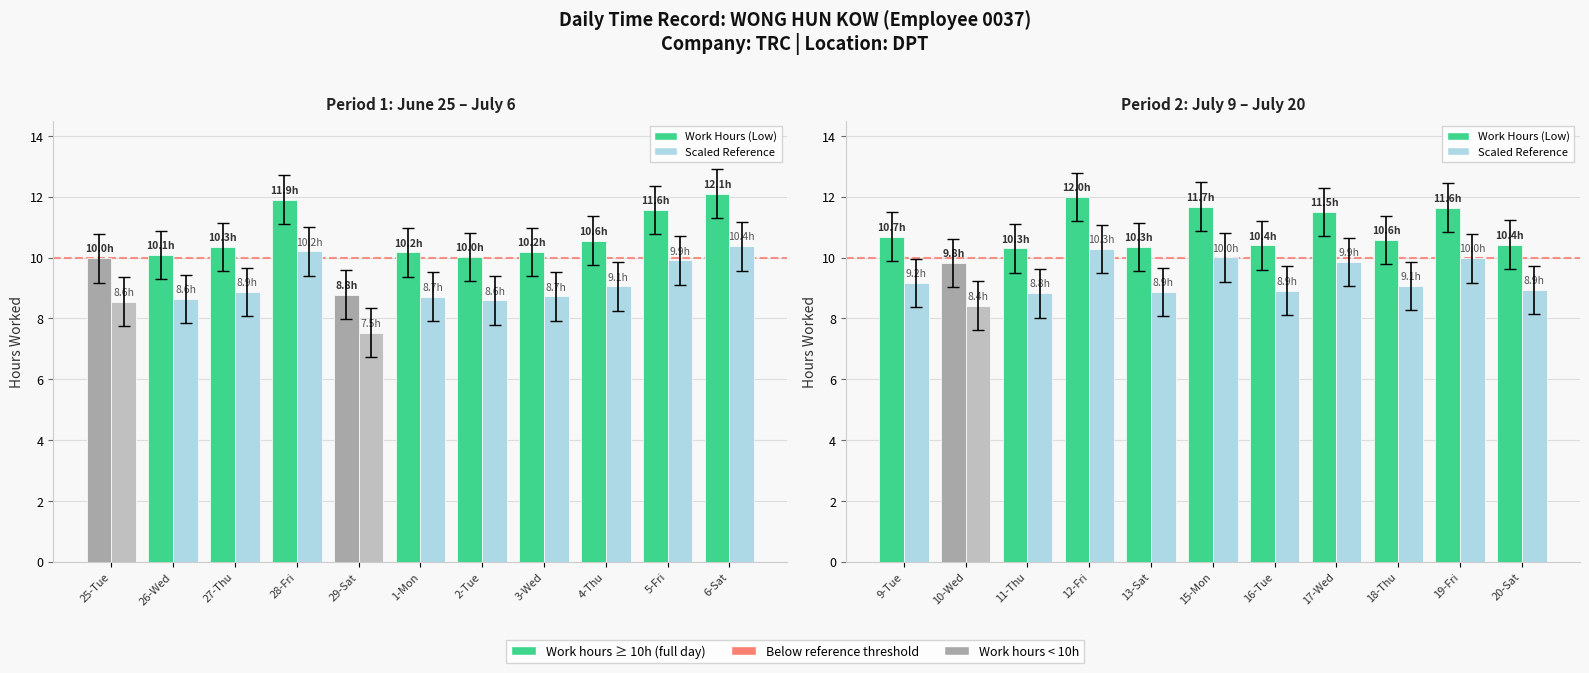

List the series in order of their peak value, highest first.

Work Hours (Low), Scaled Reference